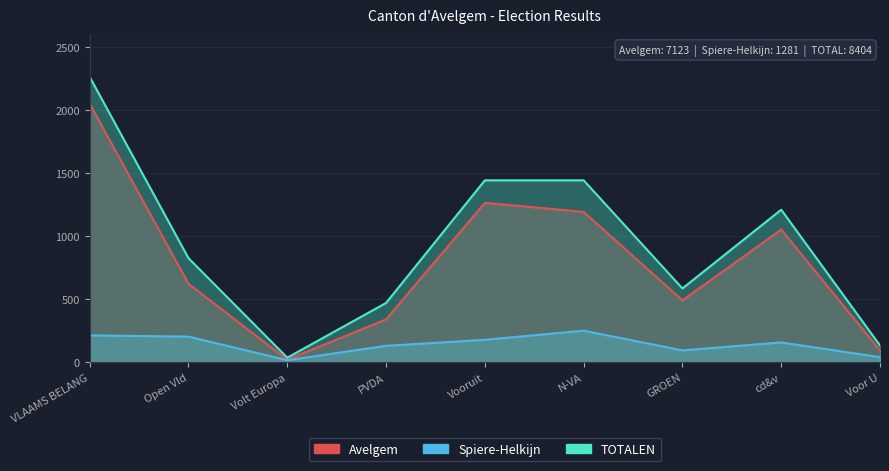

What is the average value of the Spiere-Helkijn series?

142